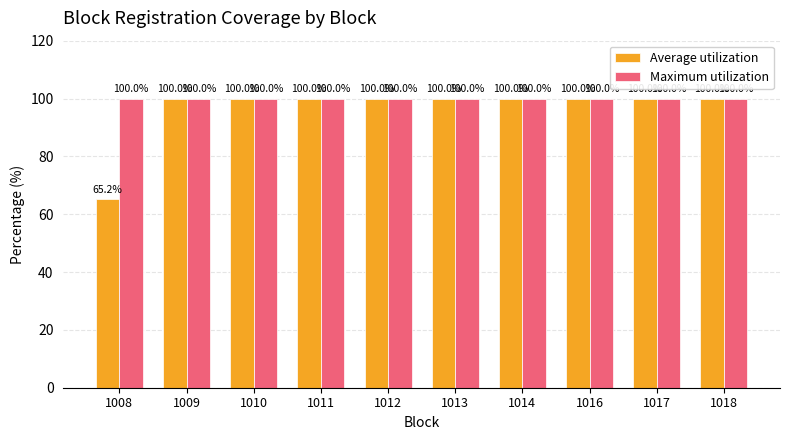

What is the sum of all Average utilization values?

965.2